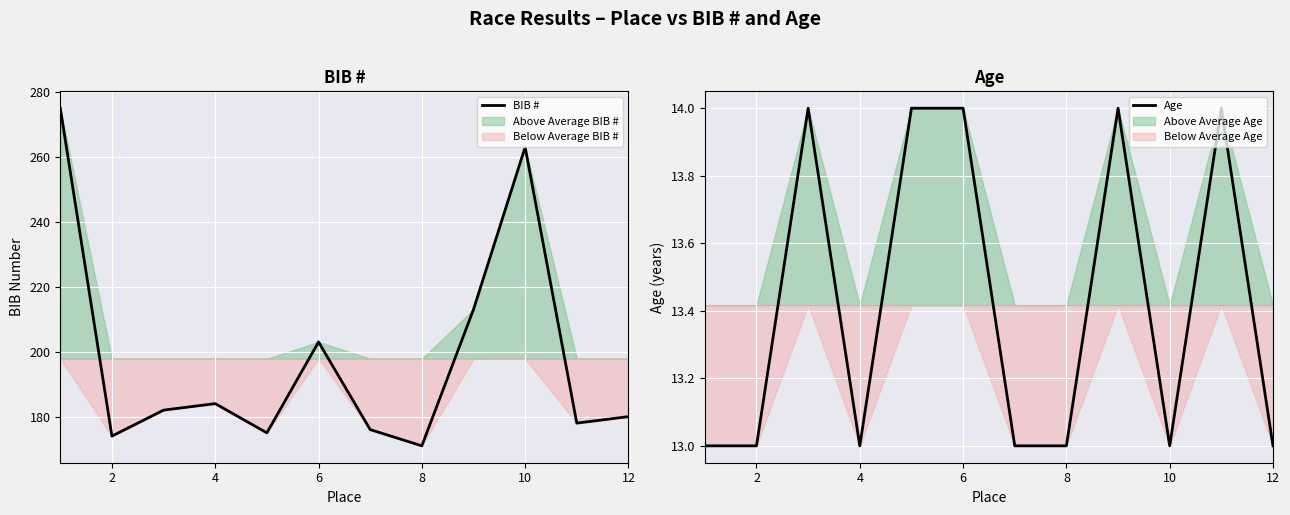

Count the number of categories in the chart.

12